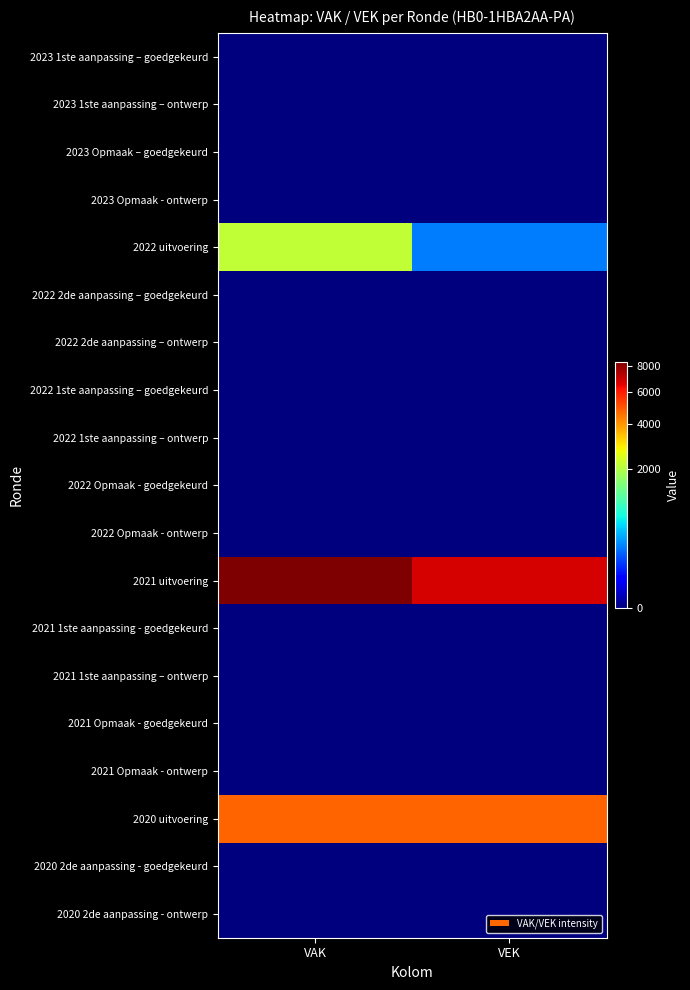

Rank the series at VAK from lowest to highest value.

2023 1ste aanpassing – goedgekeurd, 2023 1ste aanpassing – ontwerp, 2023 Opmaak – goedgekeurd, 2023 Opmaak - ontwerp, 2022 2de aanpassing – goedgekeurd, 2022 2de aanpassing – ontwerp, 2022 1ste aanpassing – goedgekeurd, 2022 1ste aanpassing – ontwerp, 2022 Opmaak - goedgekeurd, 2022 Opmaak - ontwerp, 2021 1ste aanpassing - goedgekeurd, 2021 1ste aanpassing – ontwerp, 2021 Opmaak - goedgekeurd, 2021 Opmaak - ontwerp, 2020 2de aanpassing - goedgekeurd, 2020 2de aanpassing - ontwerp, 2022 uitvoering, 2020 uitvoering, 2021 uitvoering